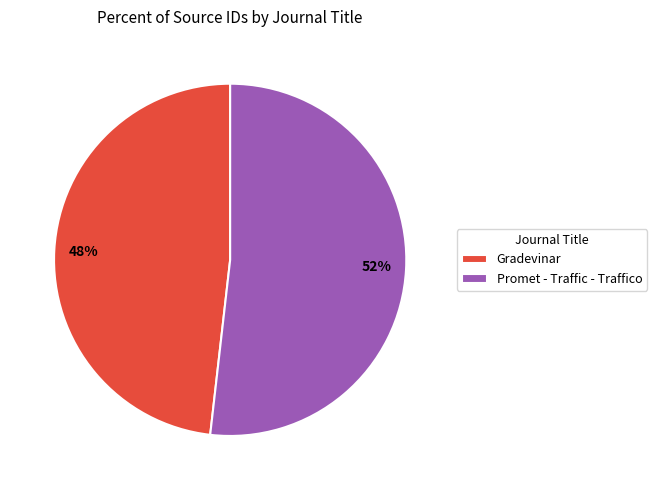

Rank the categories by value from lowest to highest.

Gradevinar, Promet - Traffic - Traffico